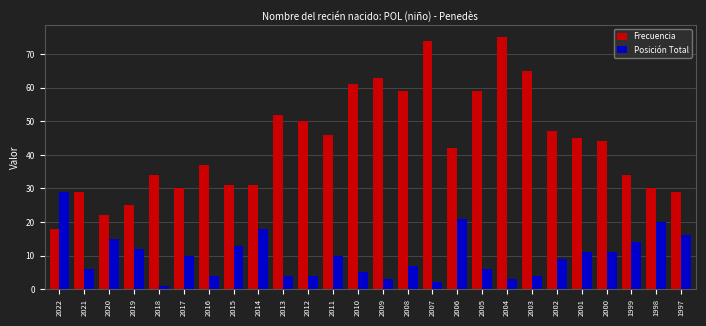

At which label does Frecuencia reach its minimum?

2022